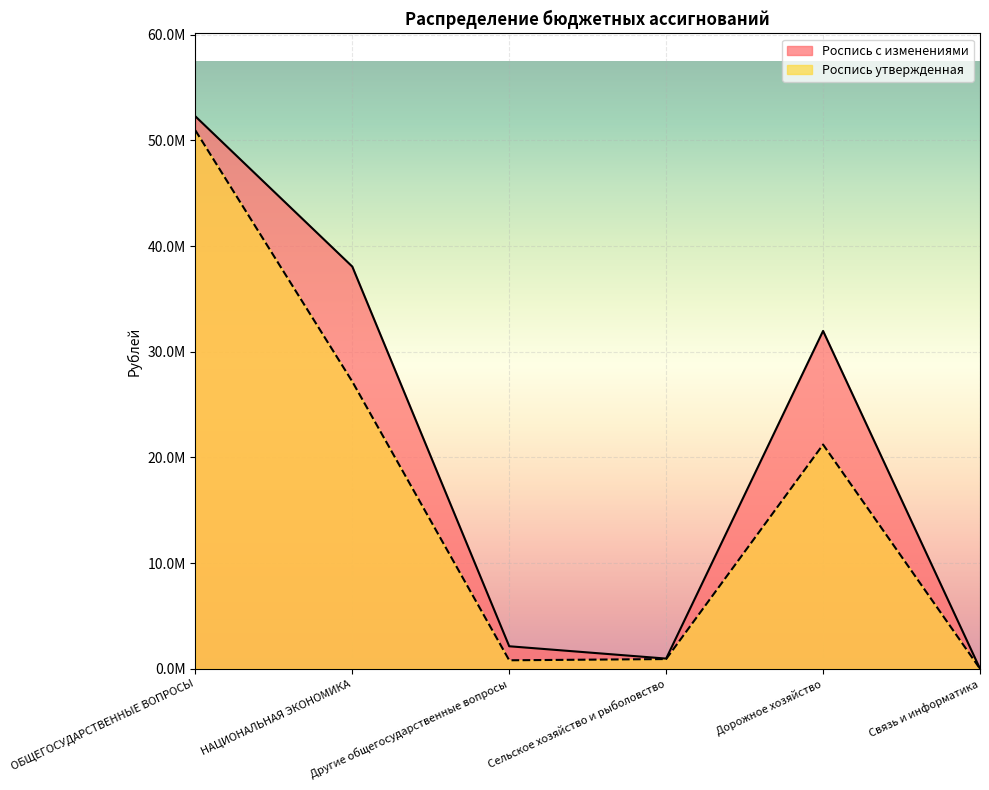

What is the difference between the Роспись утвержденная values at ОБЩЕГОСУДАРСТВЕННЫЕ ВОПРОСЫ and Сельское хозяйство и рыболовство?

50033961.7